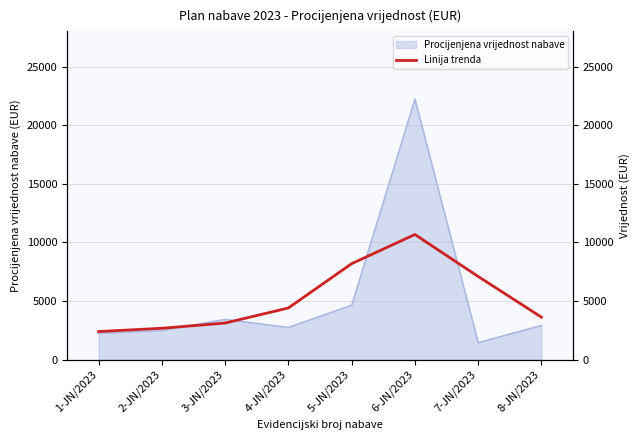

Is it true that the value at 6-JN/2023 is 5428.8?

False